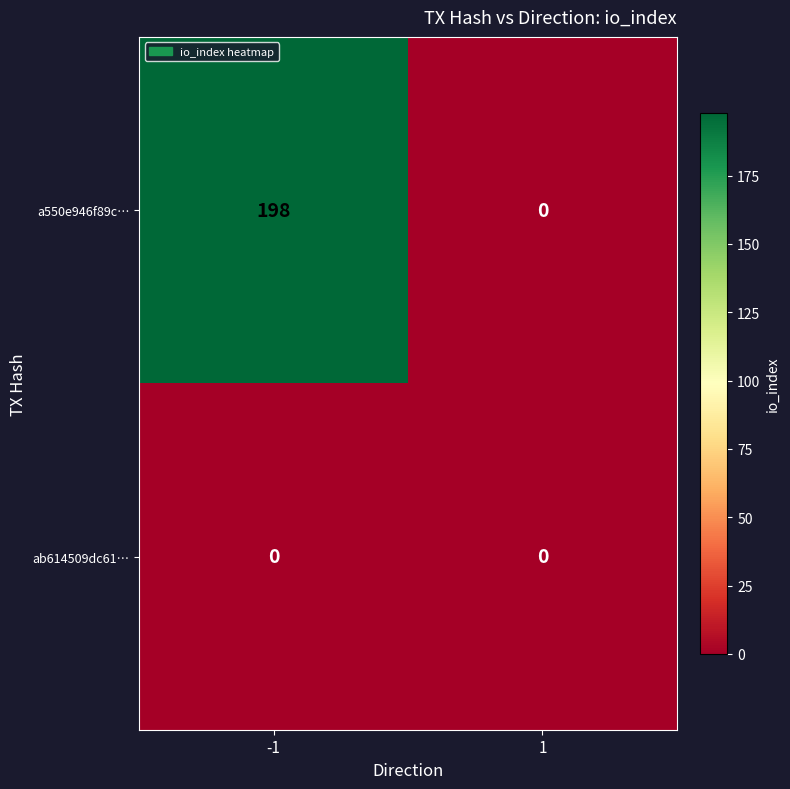

Which series changed the most between -1 and 1?

a550e946f89c…